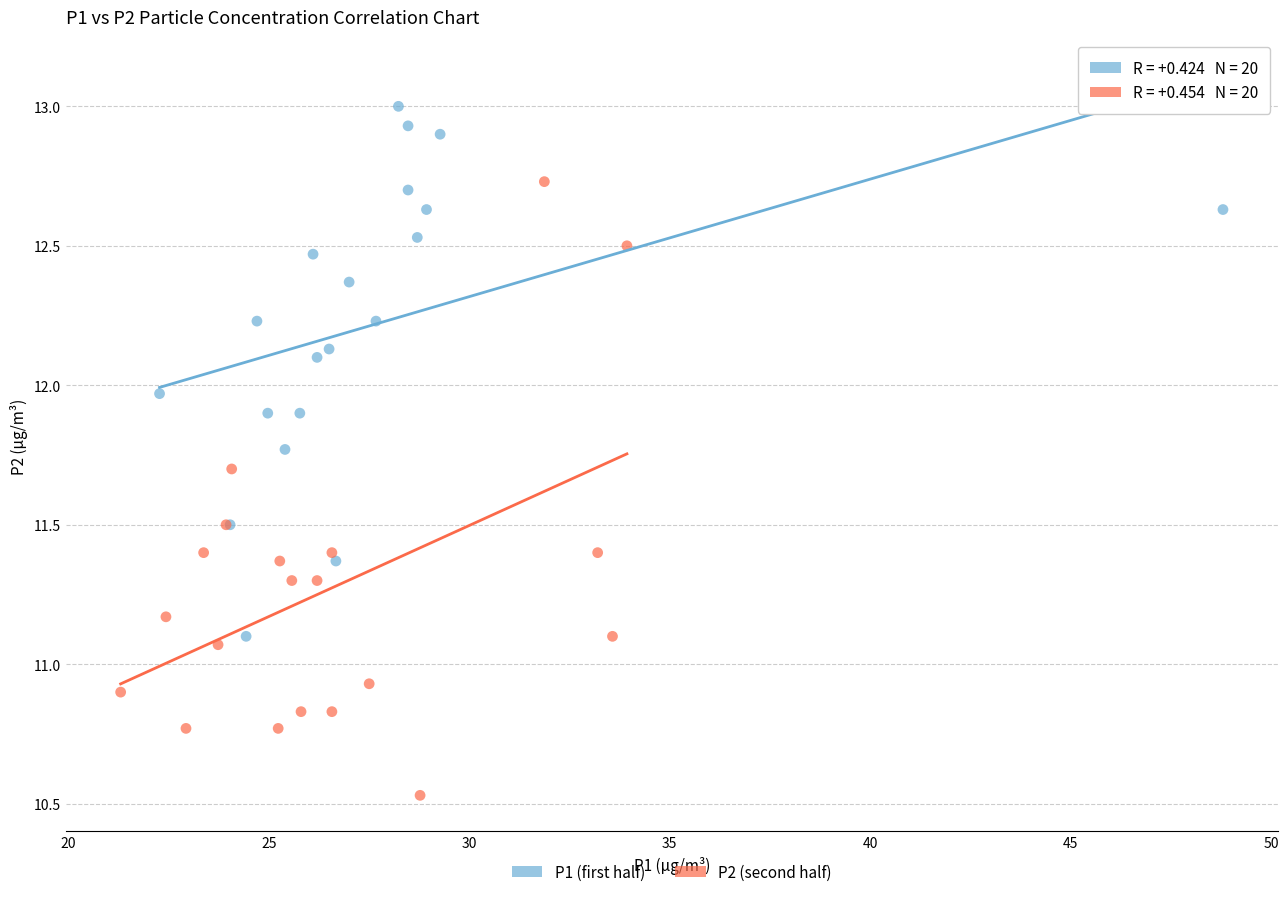

Which series has the widest spread of Y values?

P2 (second half)